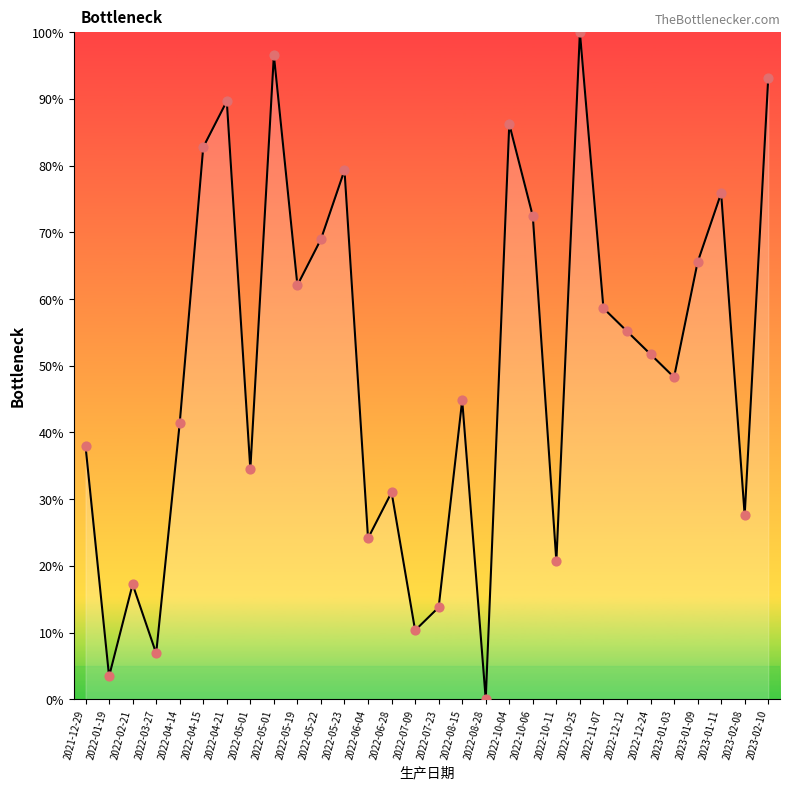

Which has a higher value, 2022-06-04 or 2022-08-15?

2022-08-15